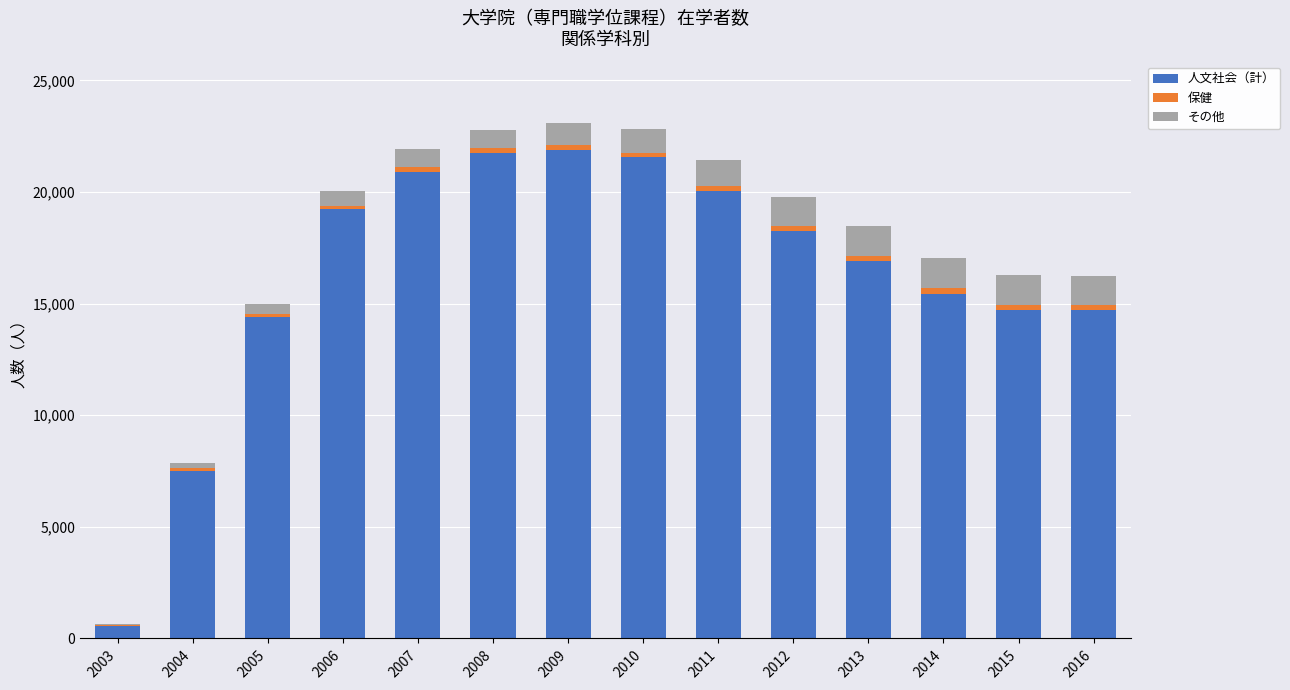

The value of 人文社会（計） at 2013 is 16896. True or false?

True